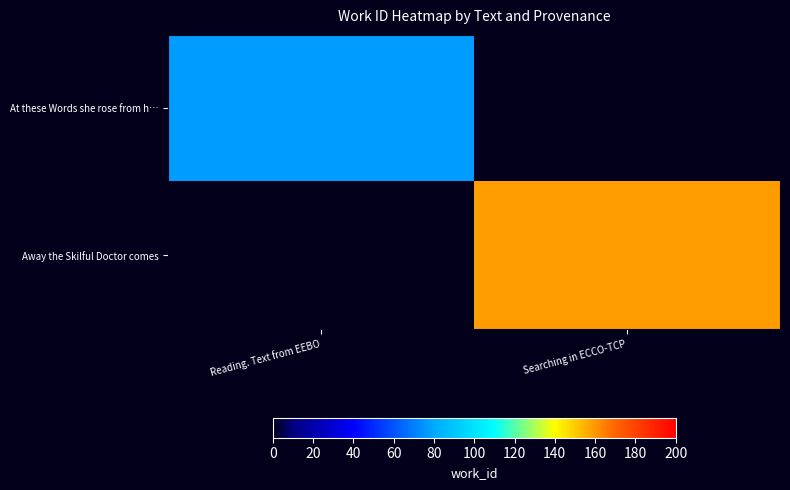

How many categories are shown in the chart?

2